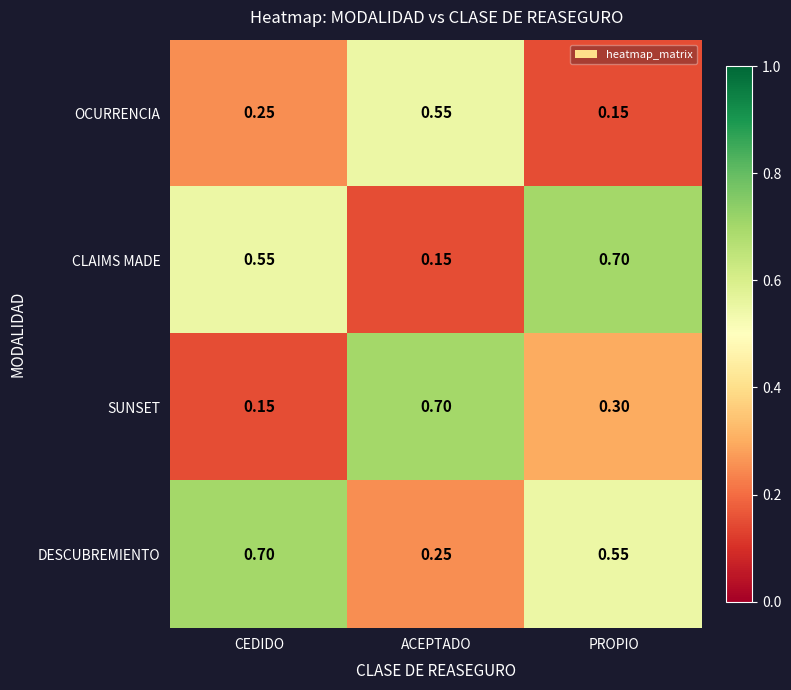

Is the value of DESCUBREMIENTO at ACEPTADO greater than the value of OCURRENCIA at PROPIO?

Yes